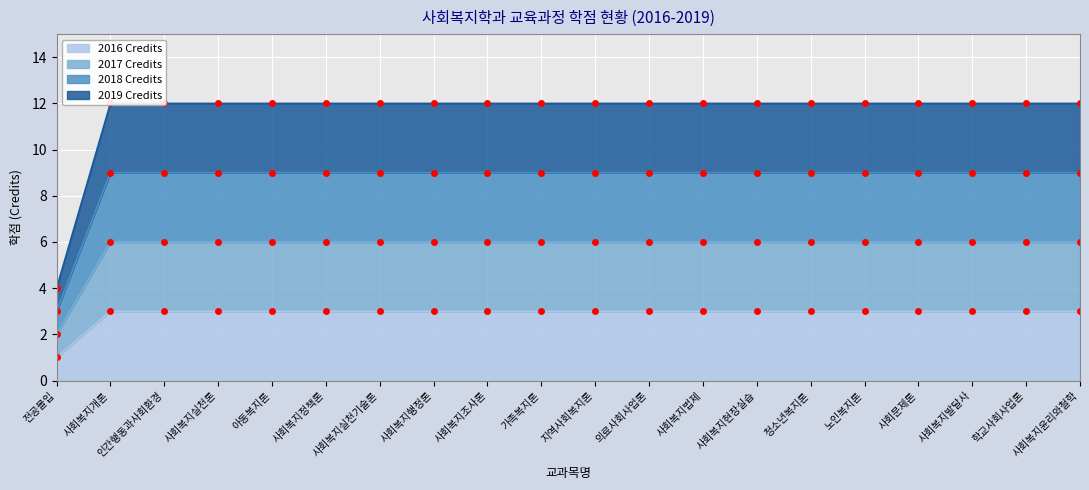

What is the difference between the maximum and minimum values in the 2016 Credits series?

2